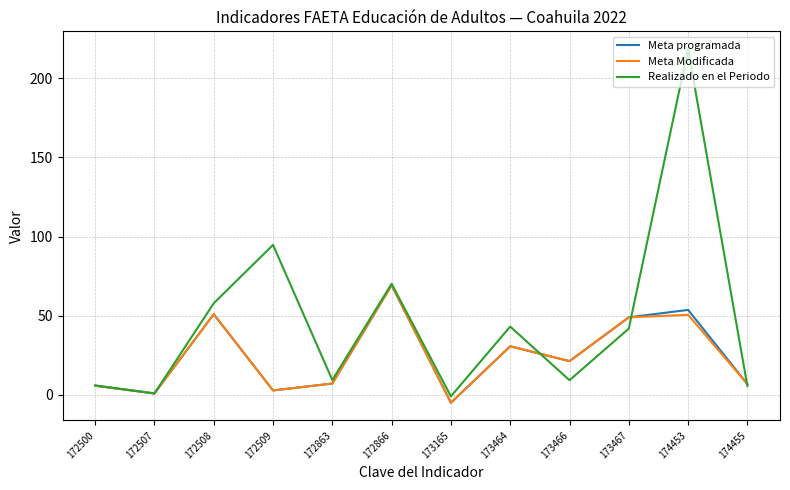

Which series changed the most between 172509 and 172863?

Realizado en el Periodo